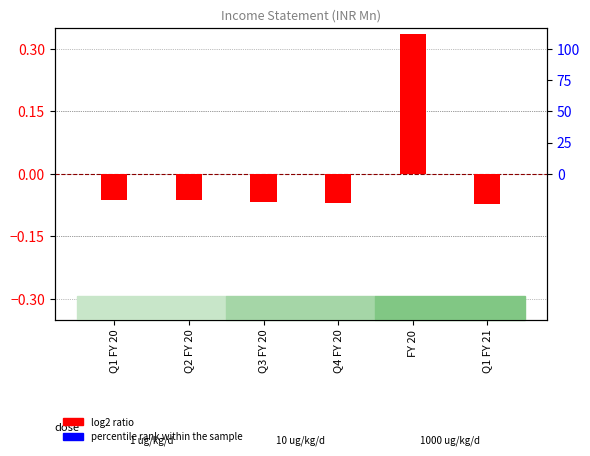

How many series are shown in this chart?

2